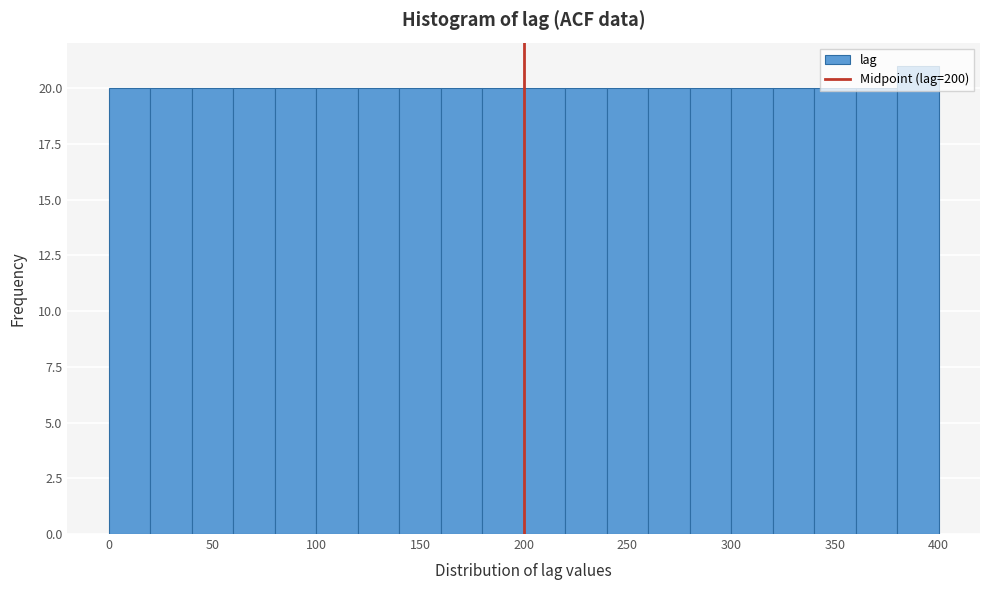

Which range on the x-axis has the tallest bar?

380 to 400